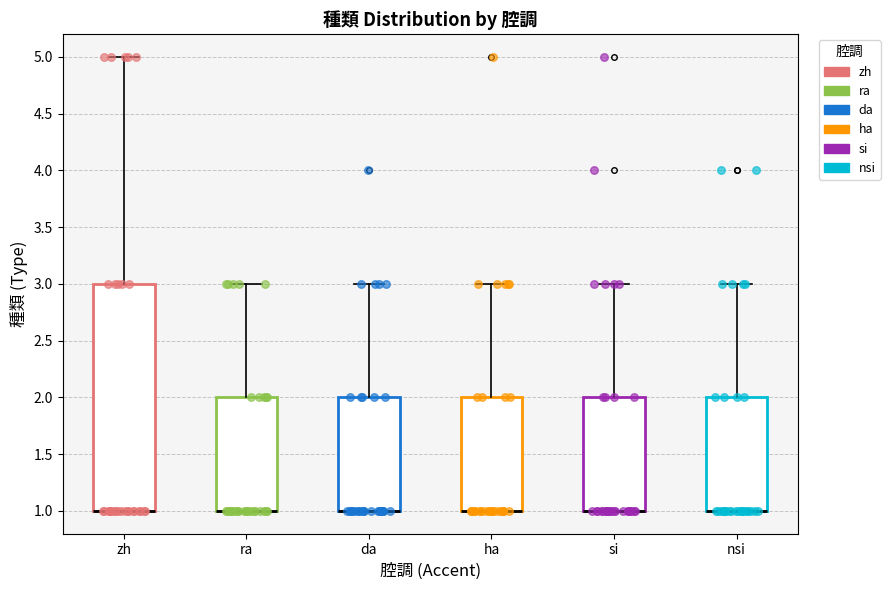

Where is the upper edge of the box for zh on the y-axis? The values are not printed on the chart, so give them approximately, as read against the axis.

3